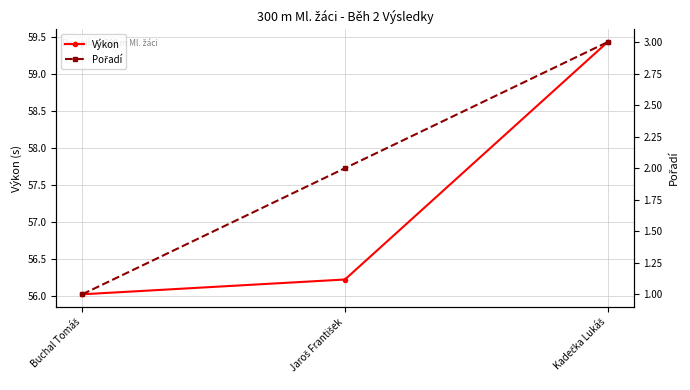

What is the smallest value displayed?

1.0